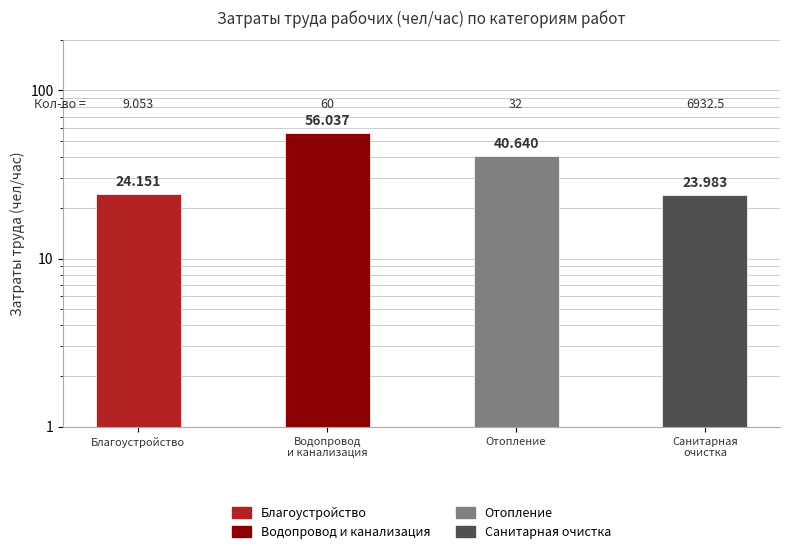

What is the change in value from Отопление to Санитарная
очистка?

-16.7